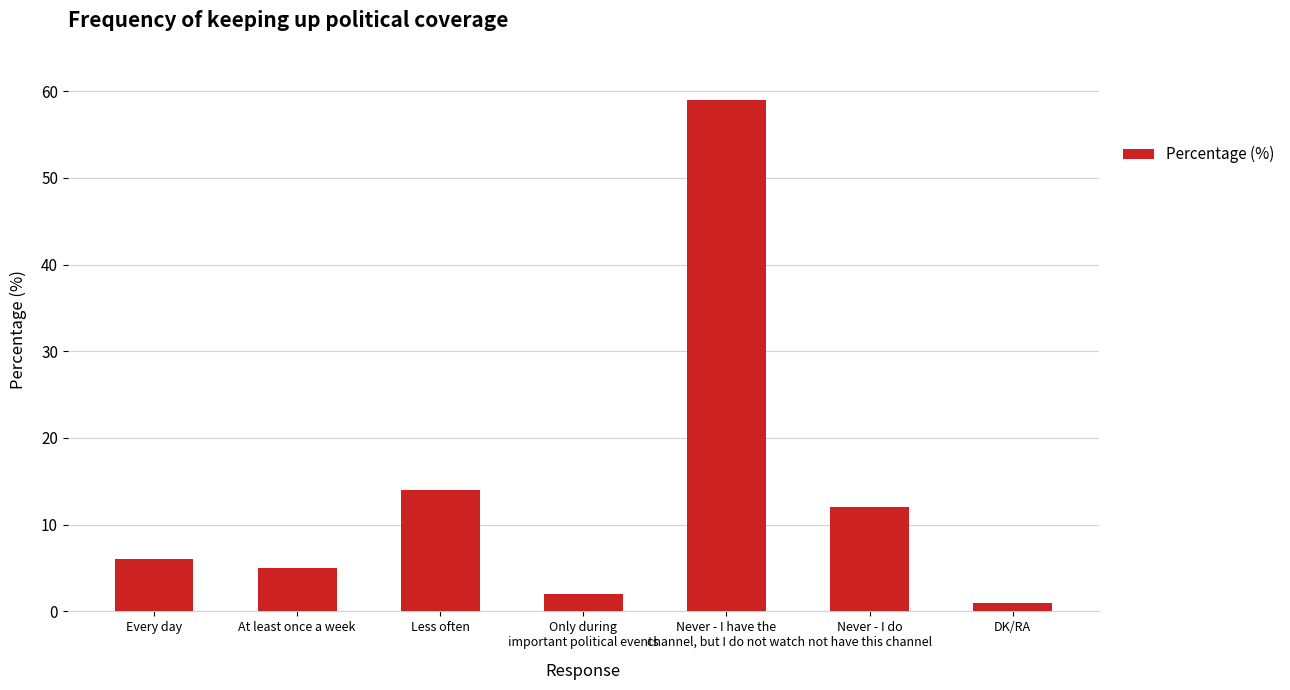

Is it true that the value at Less often is 14?

True